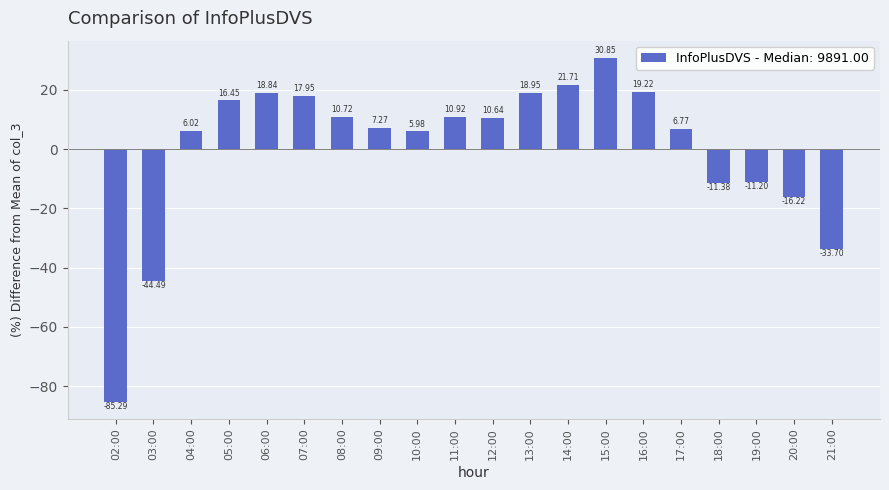

List the labels in order of value, smallest first.

02:00, 03:00, 21:00, 20:00, 18:00, 19:00, 10:00, 04:00, 17:00, 09:00, 12:00, 08:00, 11:00, 05:00, 07:00, 06:00, 13:00, 16:00, 14:00, 15:00